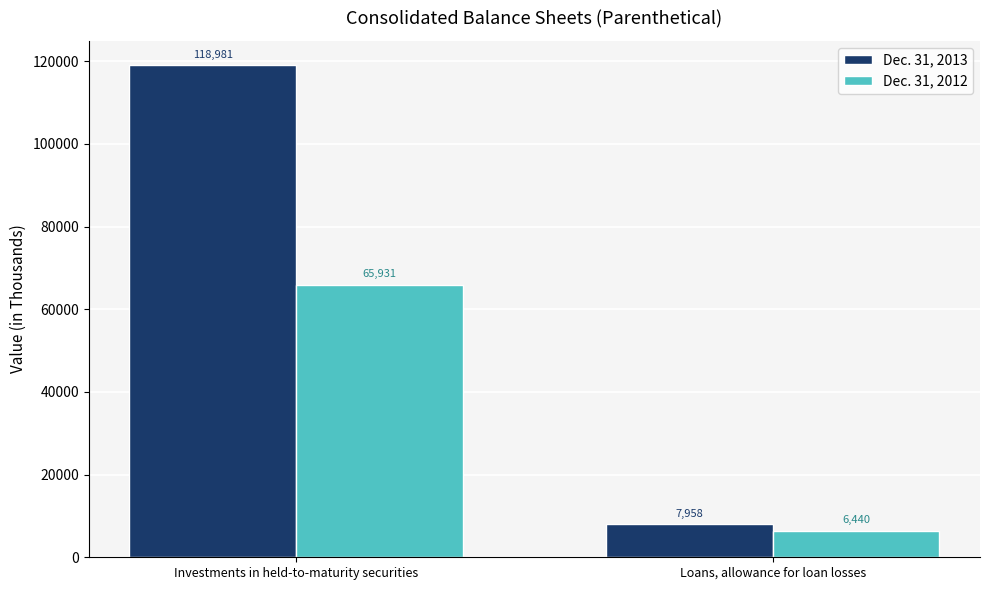

What is the difference between the Dec. 31, 2012 values at Investments in held-to-maturity securities and Loans, allowance for loan losses?

59491